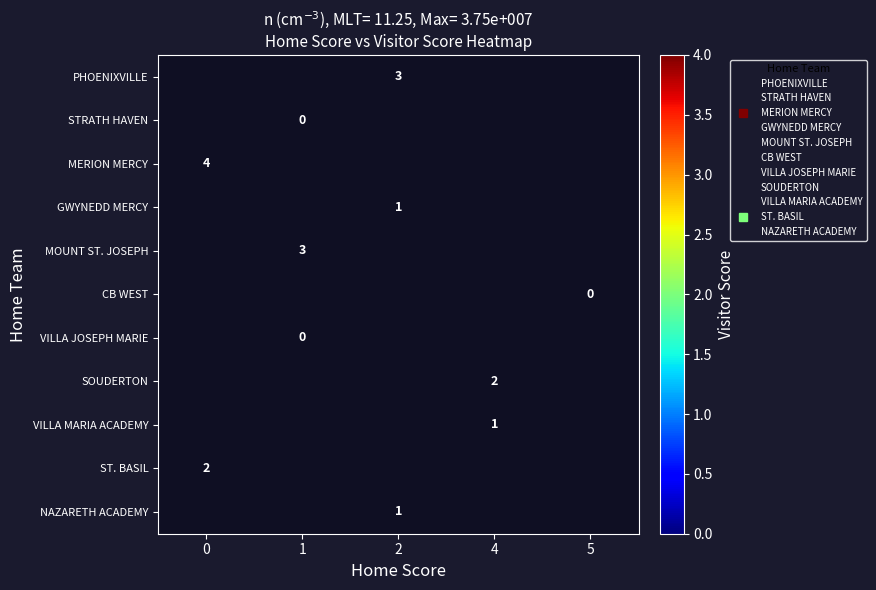

How many series are shown in this chart?

11